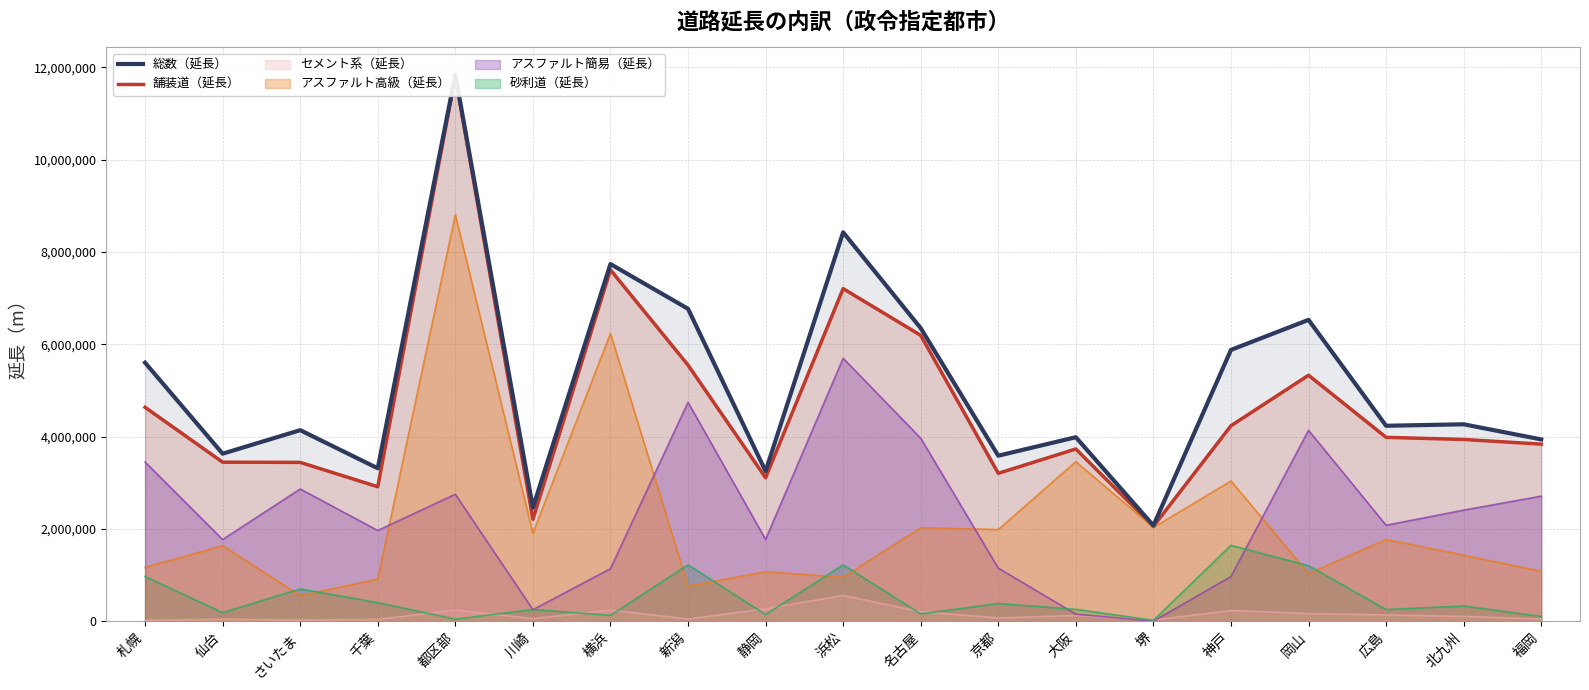

What is the approximate value of 舗装道（延長） at 静岡, to the nearest 10?

3107730